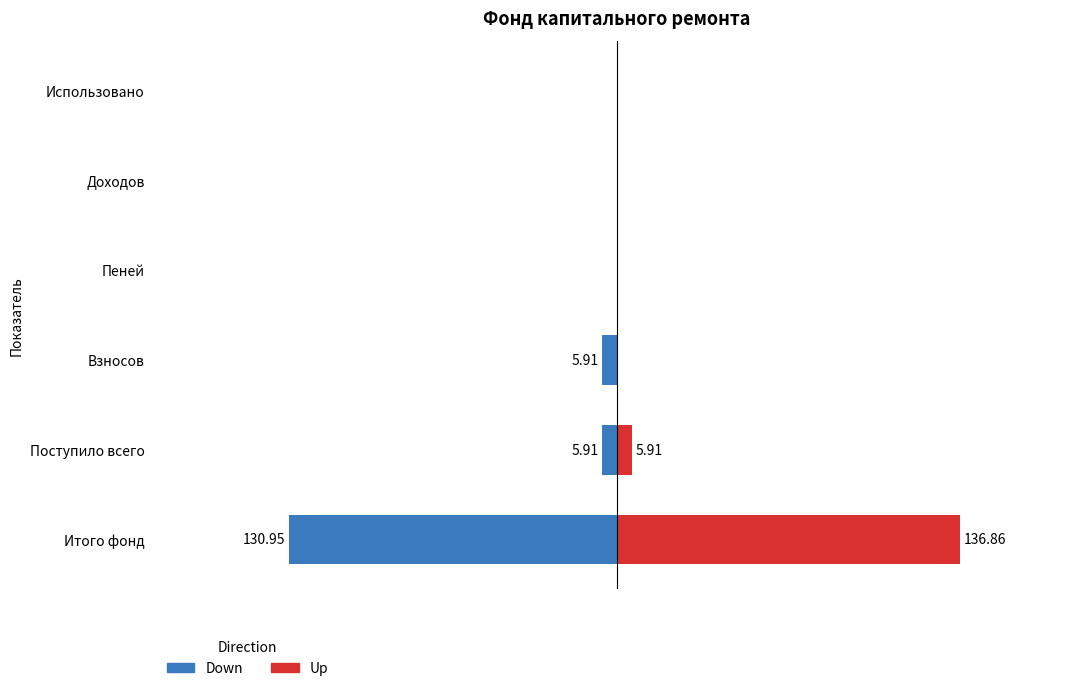

The Down series shows -5.9 at Взносов. True or false?

True